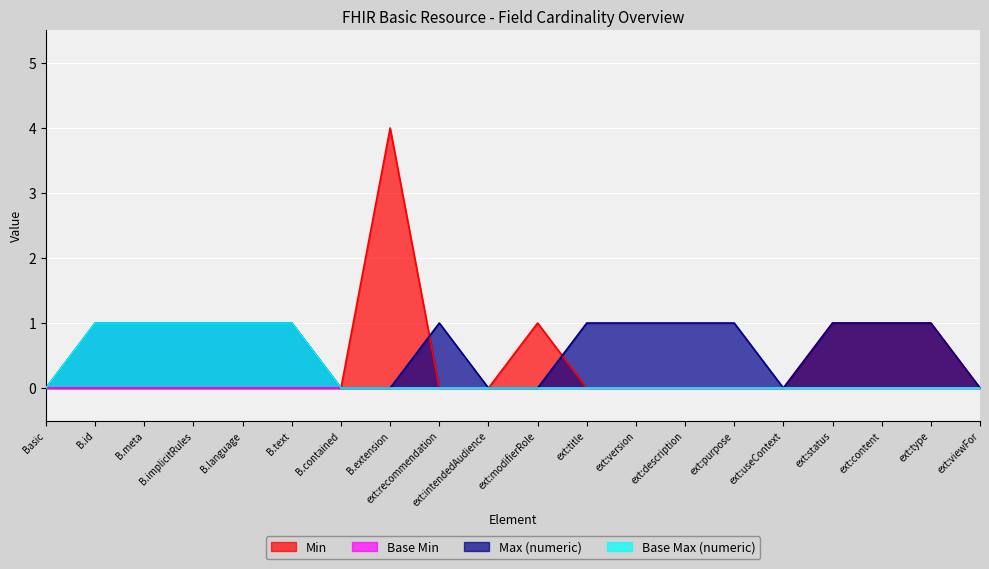

What position from the left is B.text?

6